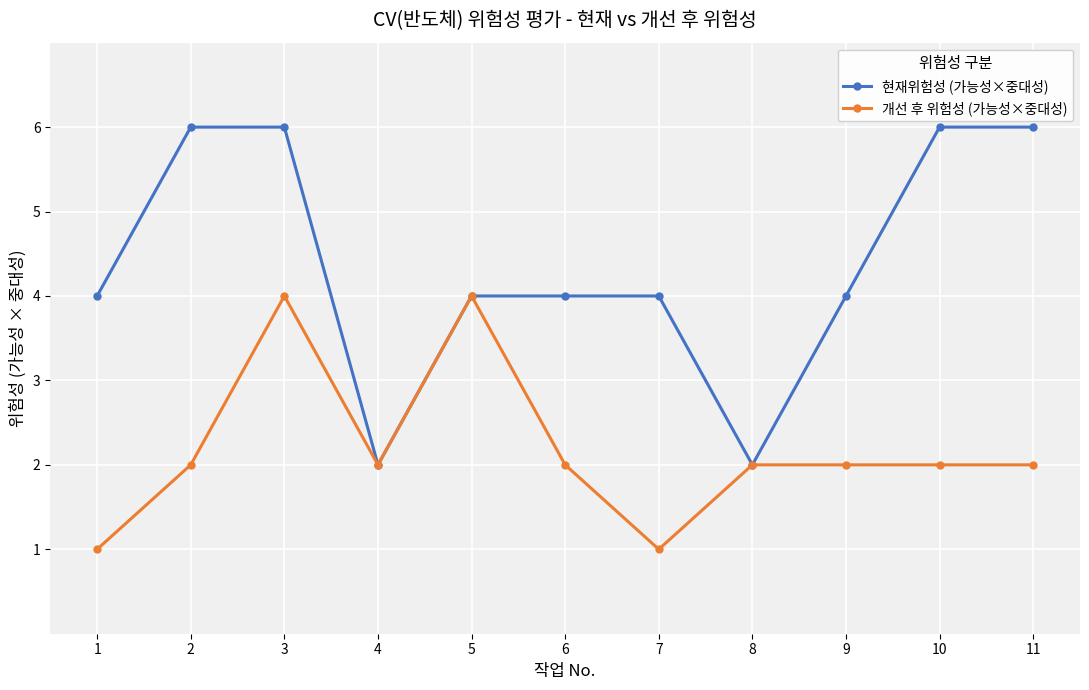

What is the smallest value displayed?

1